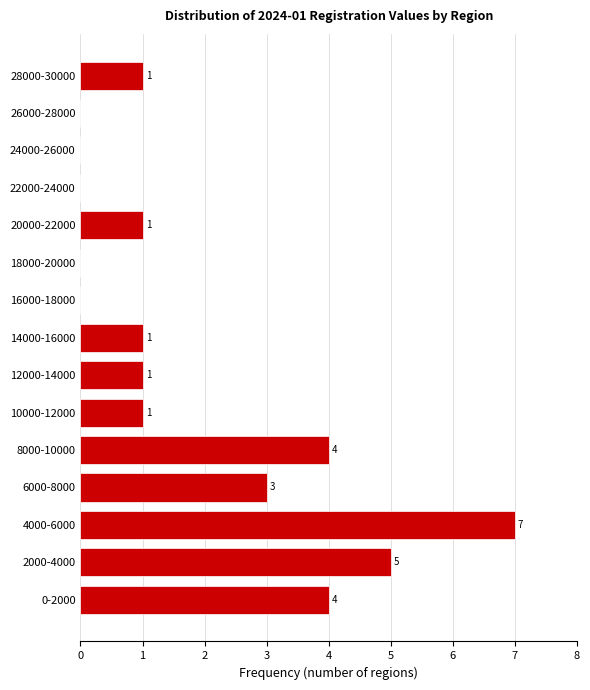

Reading bottom to top, what are all the values shown in this chart?

0-2000=4	2000-4000=5	4000-6000=7	6000-8000=3	8000-10000=4	10000-12000=1	12000-14000=1	14000-16000=1	16000-18000=0	18000-20000=0	20000-22000=1	22000-24000=0	24000-26000=0	26000-28000=0	28000-30000=1